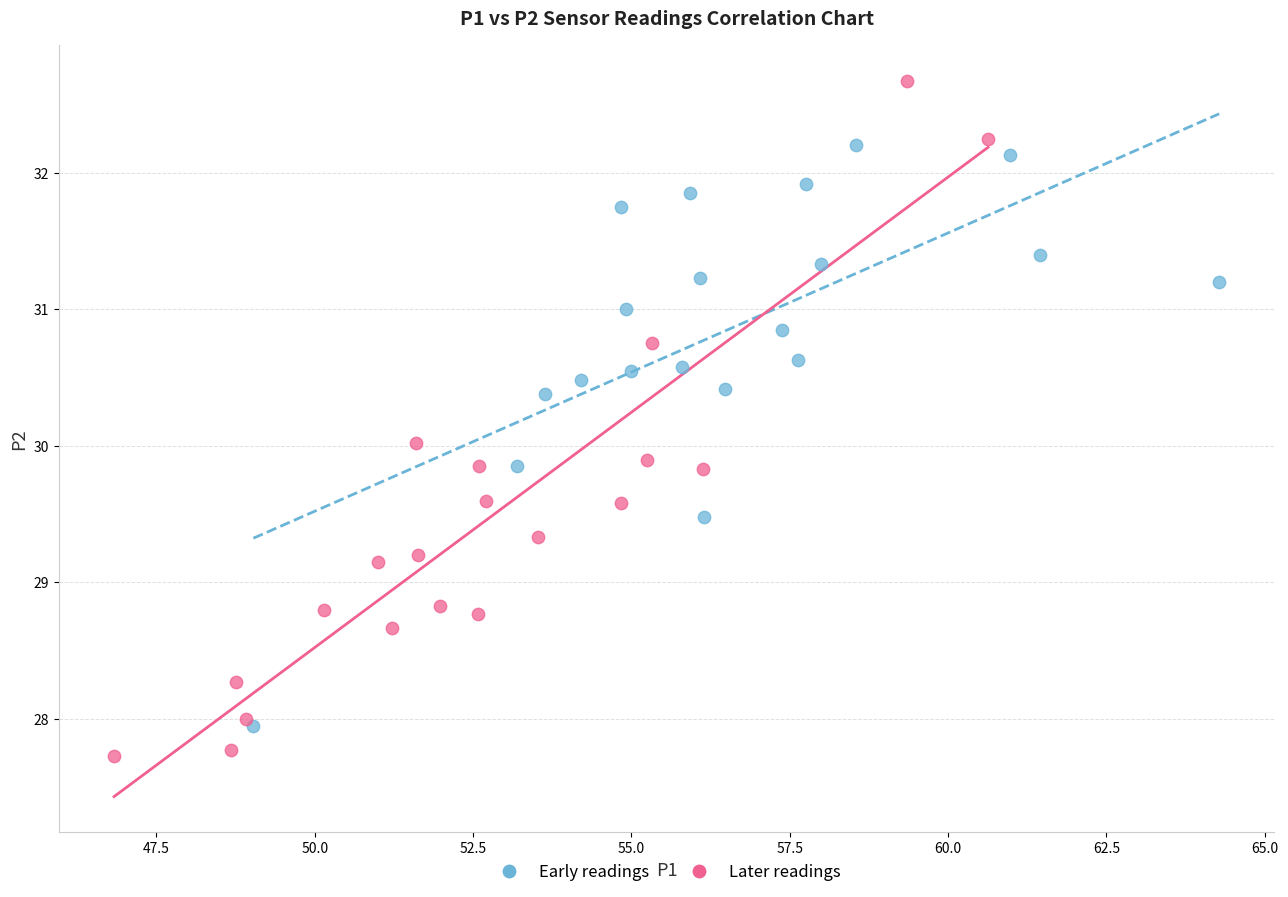

Which series contains the highest Y value?

Later readings